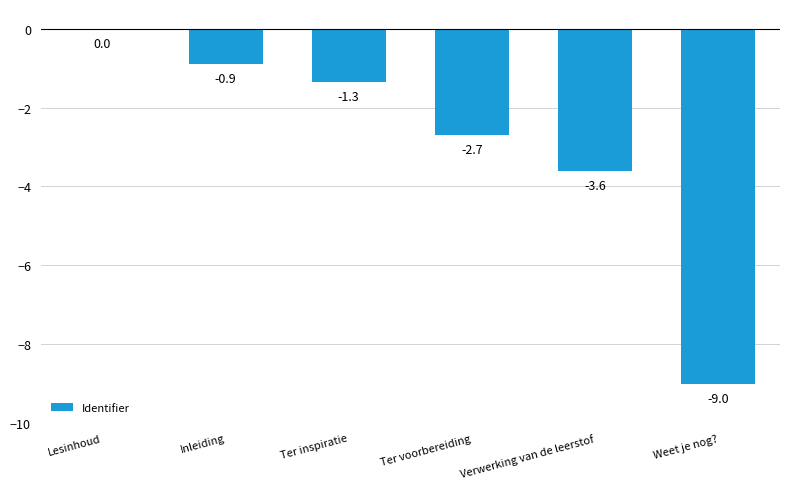

Where is the data nearest to the value -4?

Verwerking van de leerstof